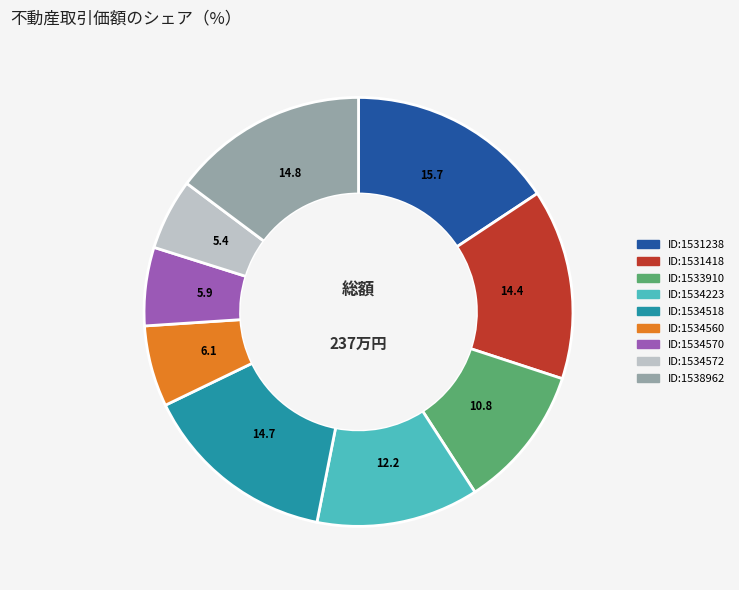

Does any single category account for the majority?

No